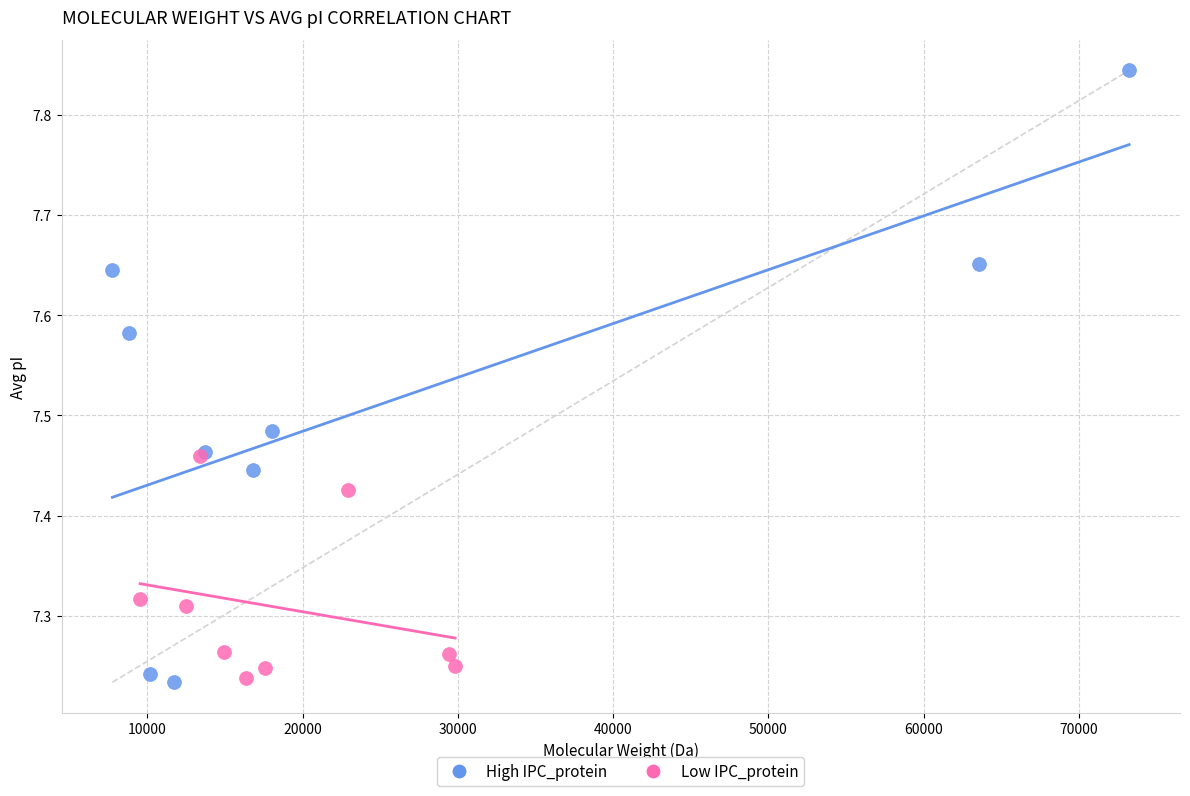

Which series reaches the maximum Y coordinate?

High IPC_protein